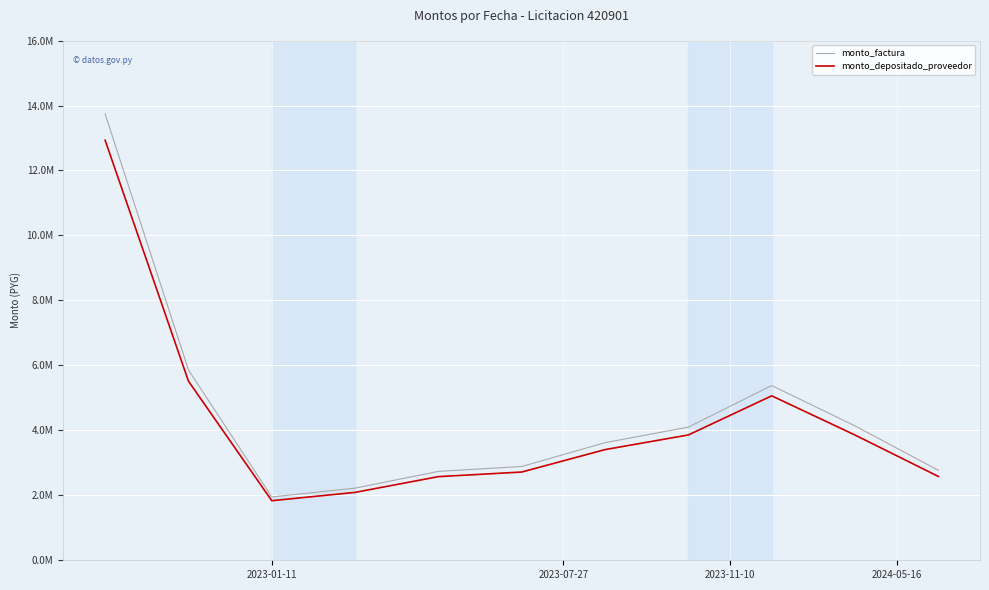

What is the highest value of the monto_depositado_proveedor series?

12931318